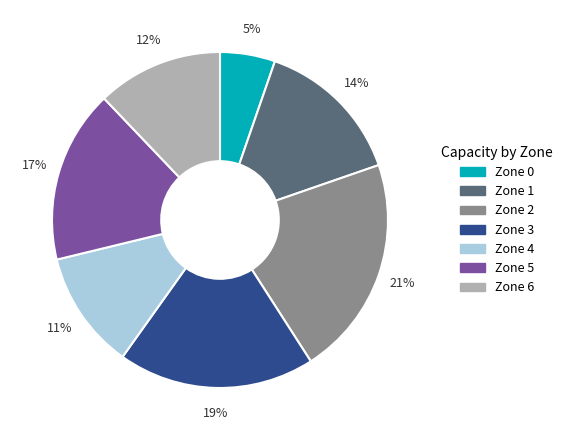

How many slices are in this pie chart?

7